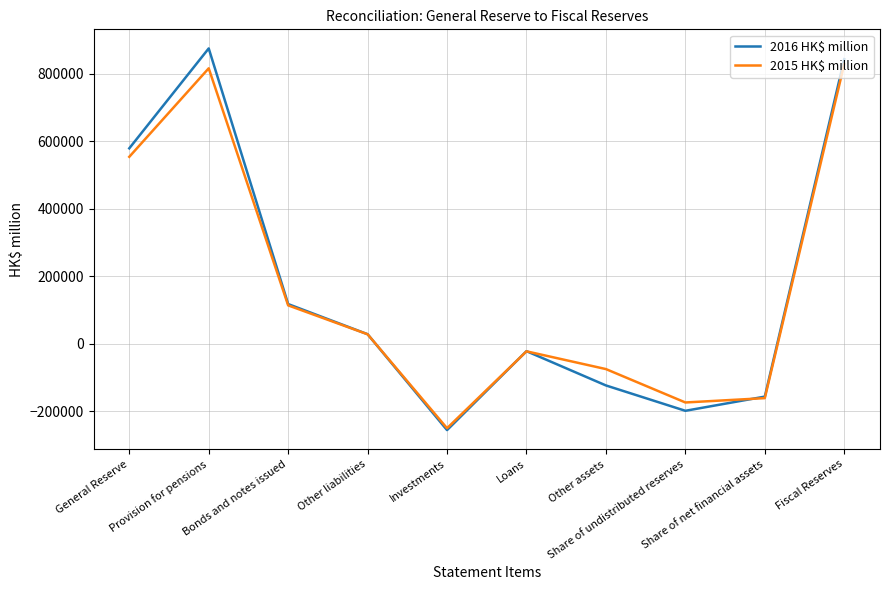

At which category does 2016 HK$ million reach its first local valley?

Investments